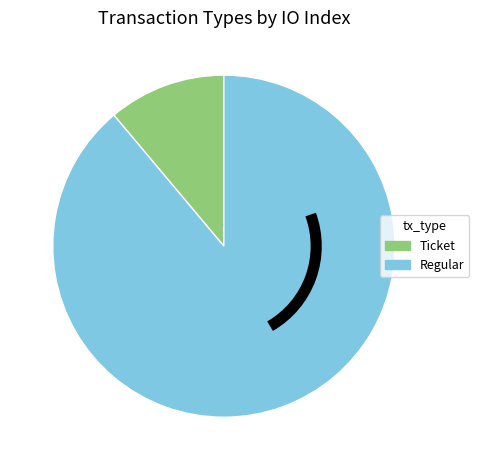

What is the majority slice?

Regular